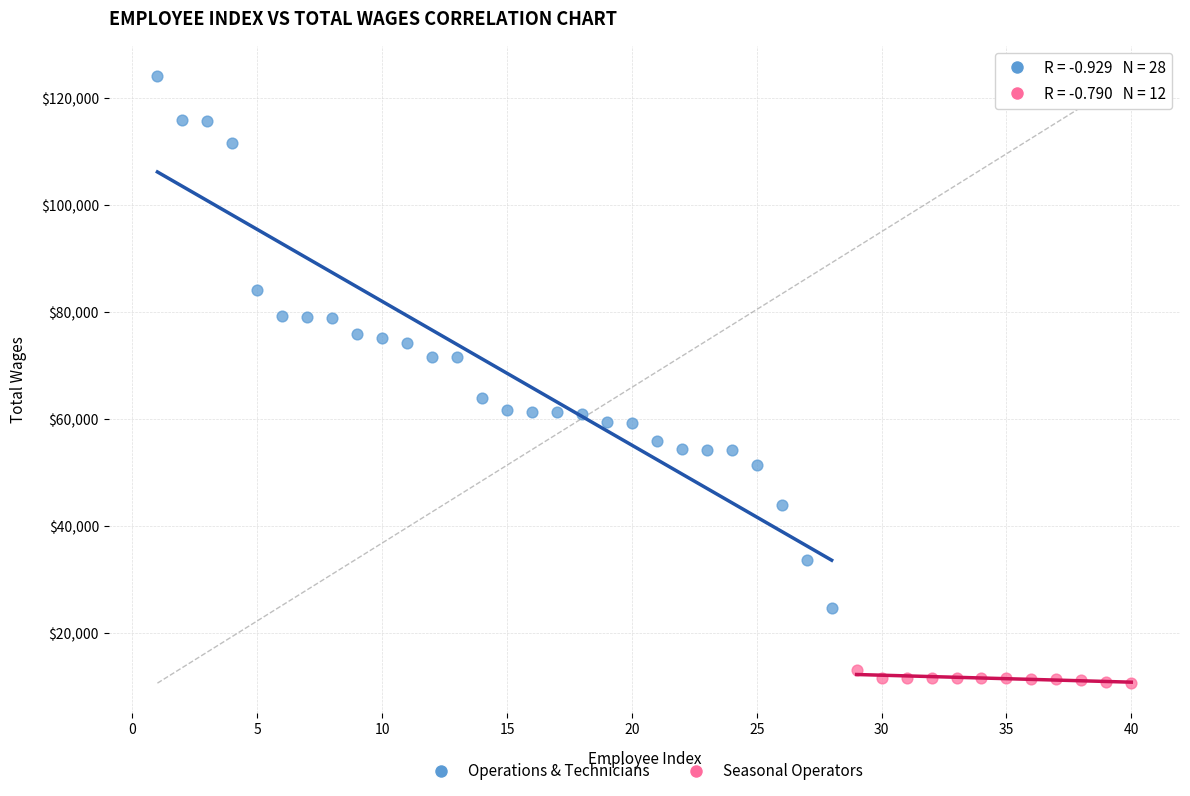

Which series has the widest spread of Y values?

Operations & Technicians